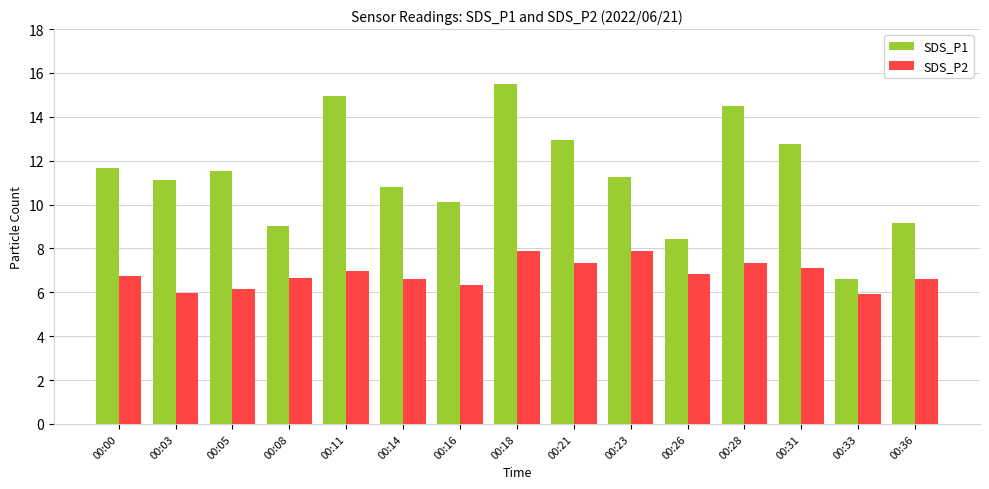

What is the sum of all SDS_P2 values?

102.4